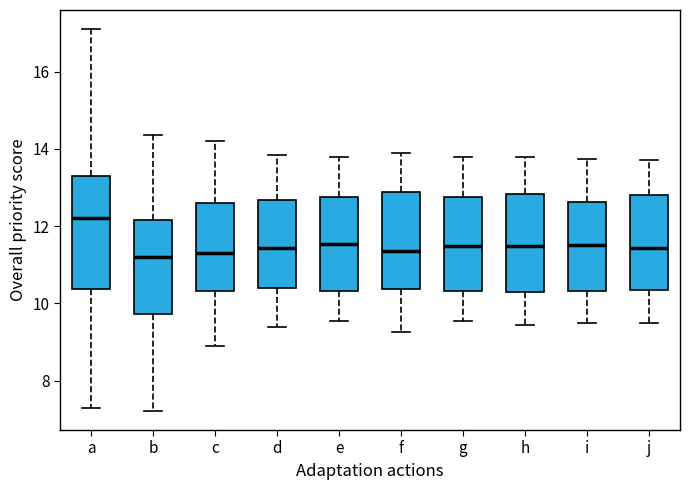

Where does the lower whisker of the box for c end on the y-axis? The values are not printed on the chart, so give them approximately, as read against the axis.

9.0